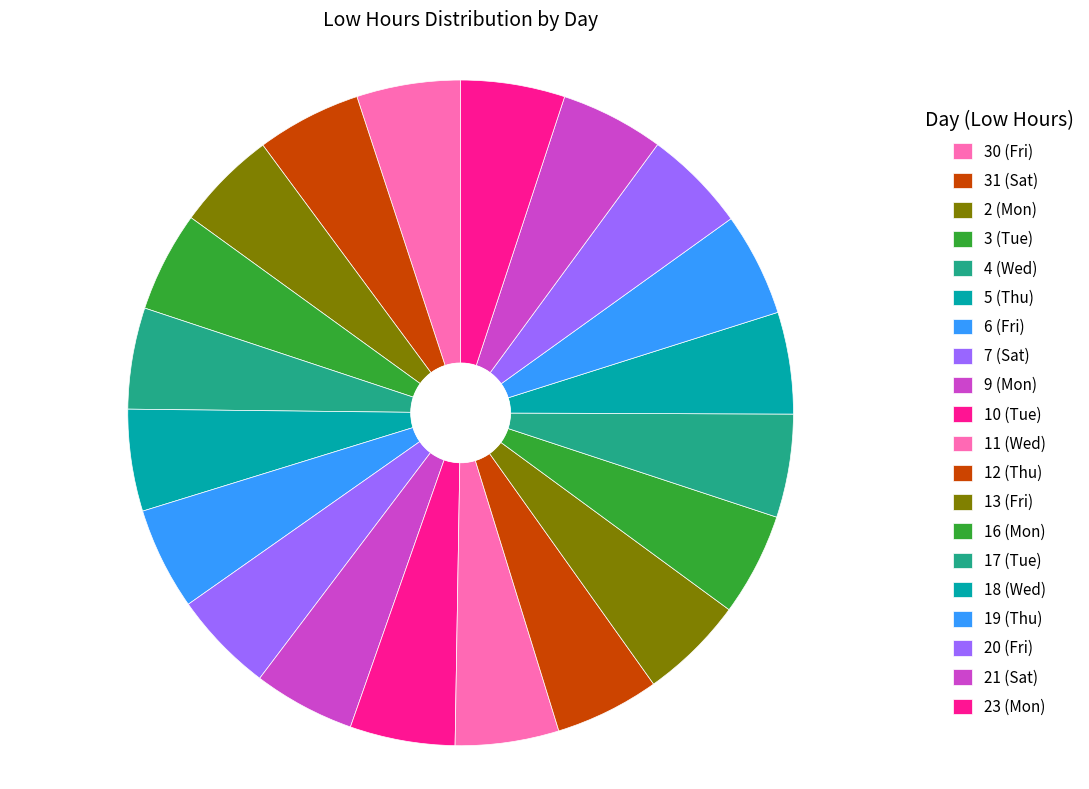

To the nearest percent, what is the combined percentage of 30 (Fri) and 9 (Mon)?

10%